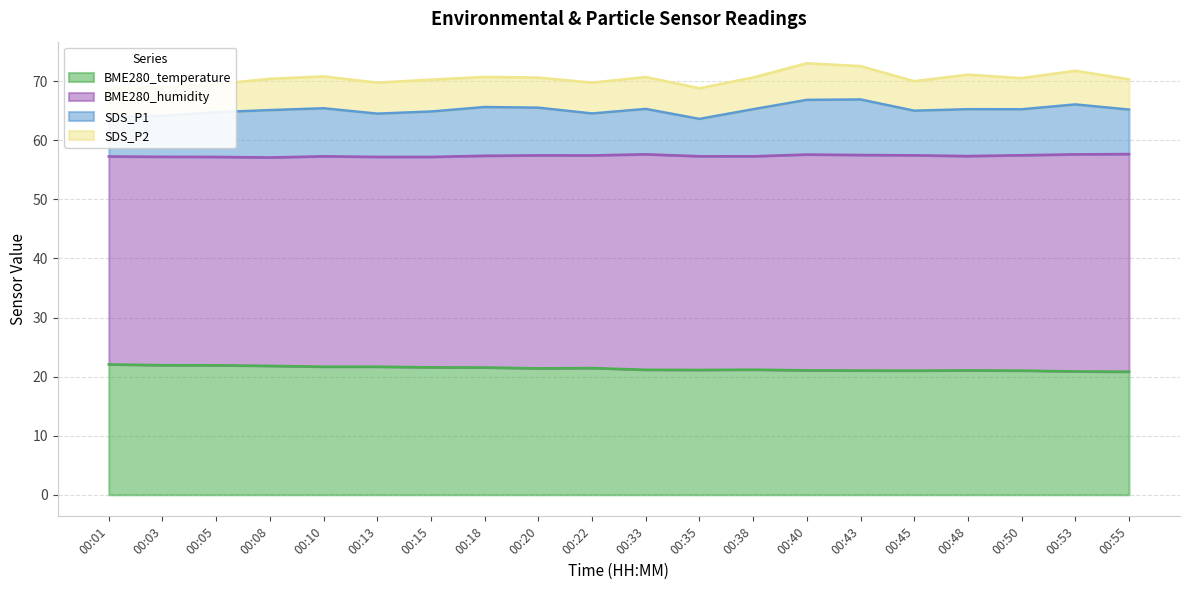

What is the total value across all series at 00:22?

69.8